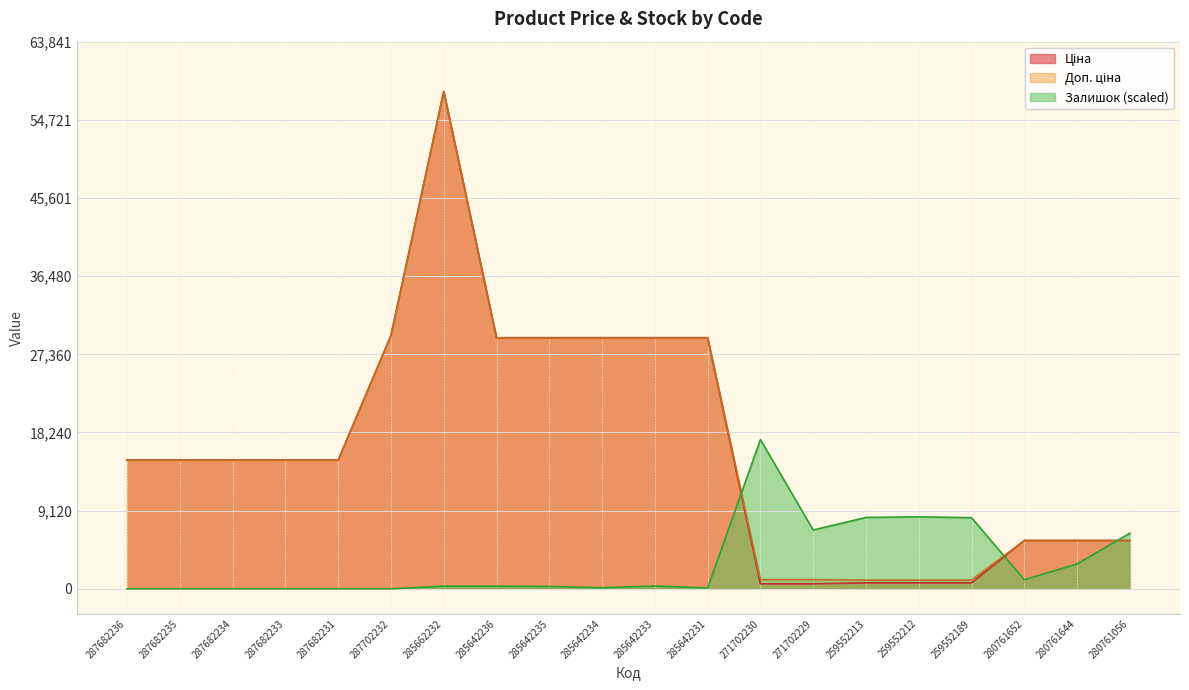

What is the value of the Залишок point at the 12th from the left?

100.9